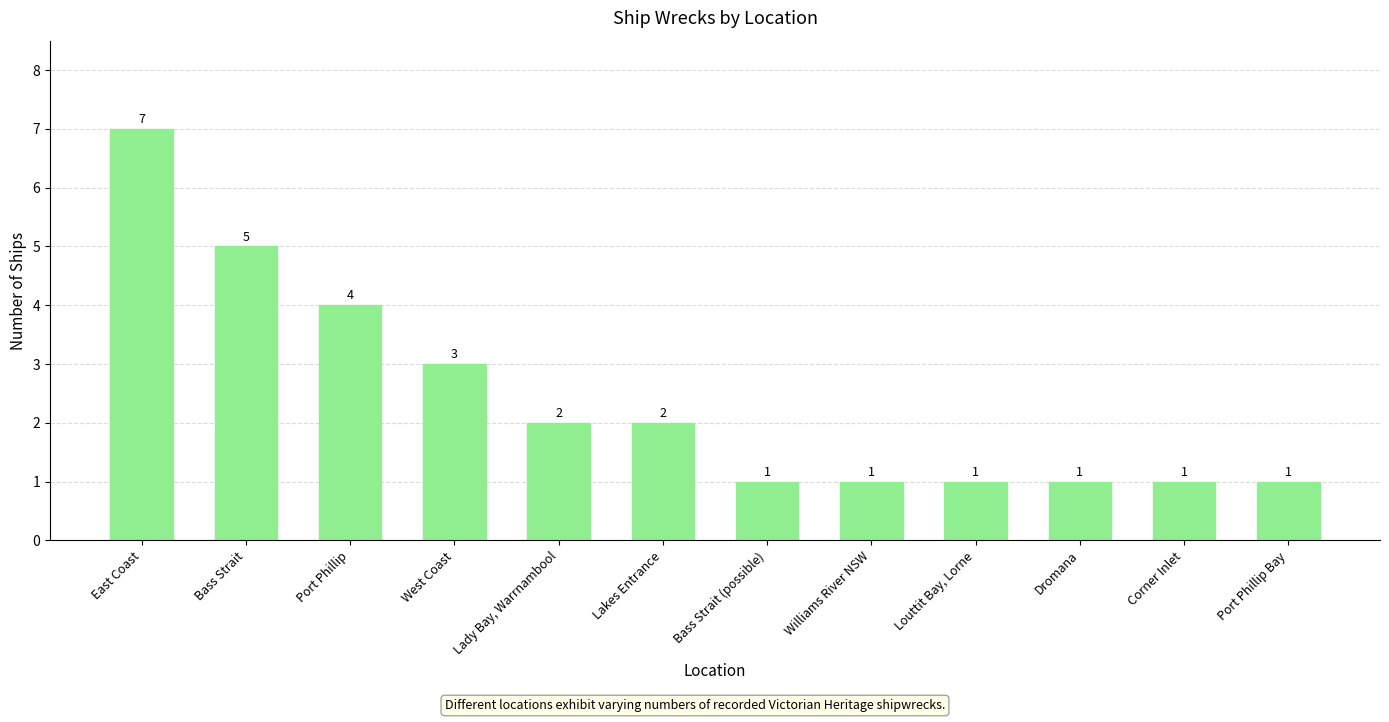

How many values are between 1 and 4?

10